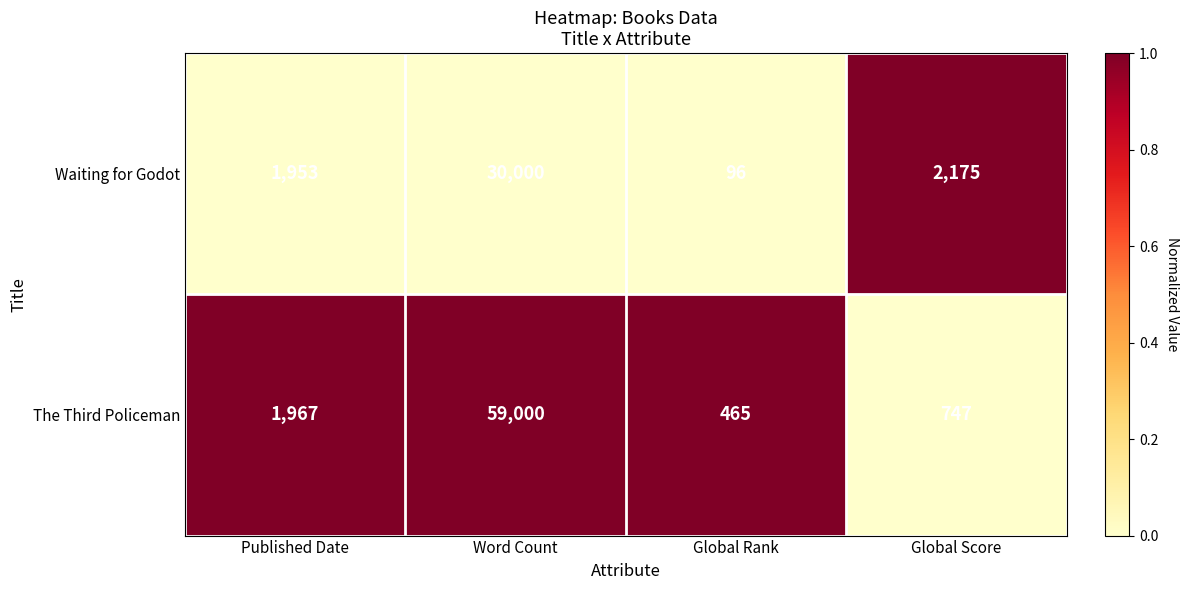

Is it true that The Third Policeman equals 747 at Global Score?

True